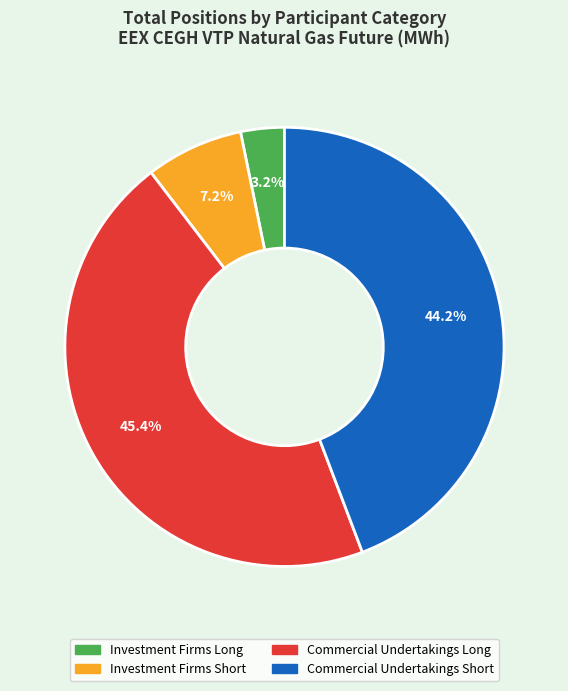

Is there a majority slice in this chart?

No